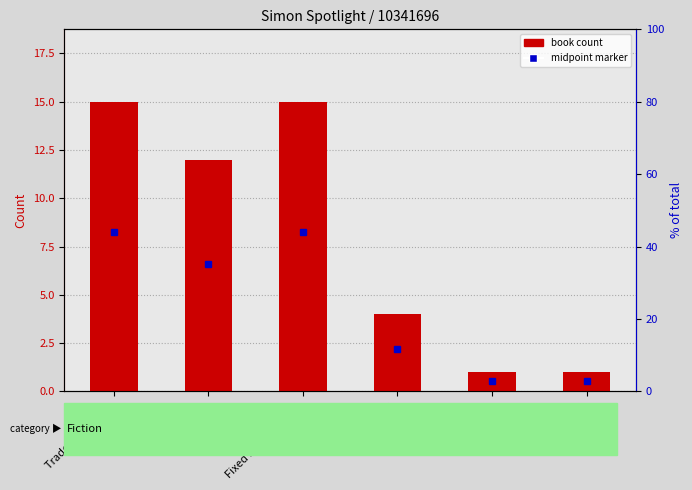

Reading left to right, transcribe all the data shown in this chart.

Trade Paperback=15	Hardcover=12	Fixed Layout eBook=15	Board Book=4	eBook=1	Other=1